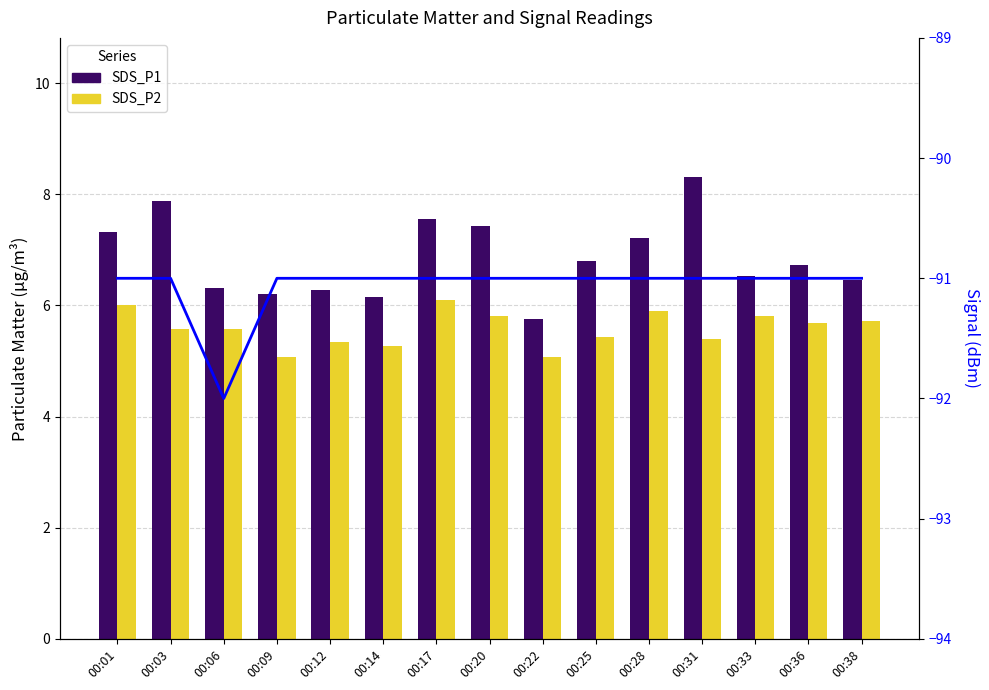

What is the value of the Signal (dBm) bar at the 15th from the left?

-91.0